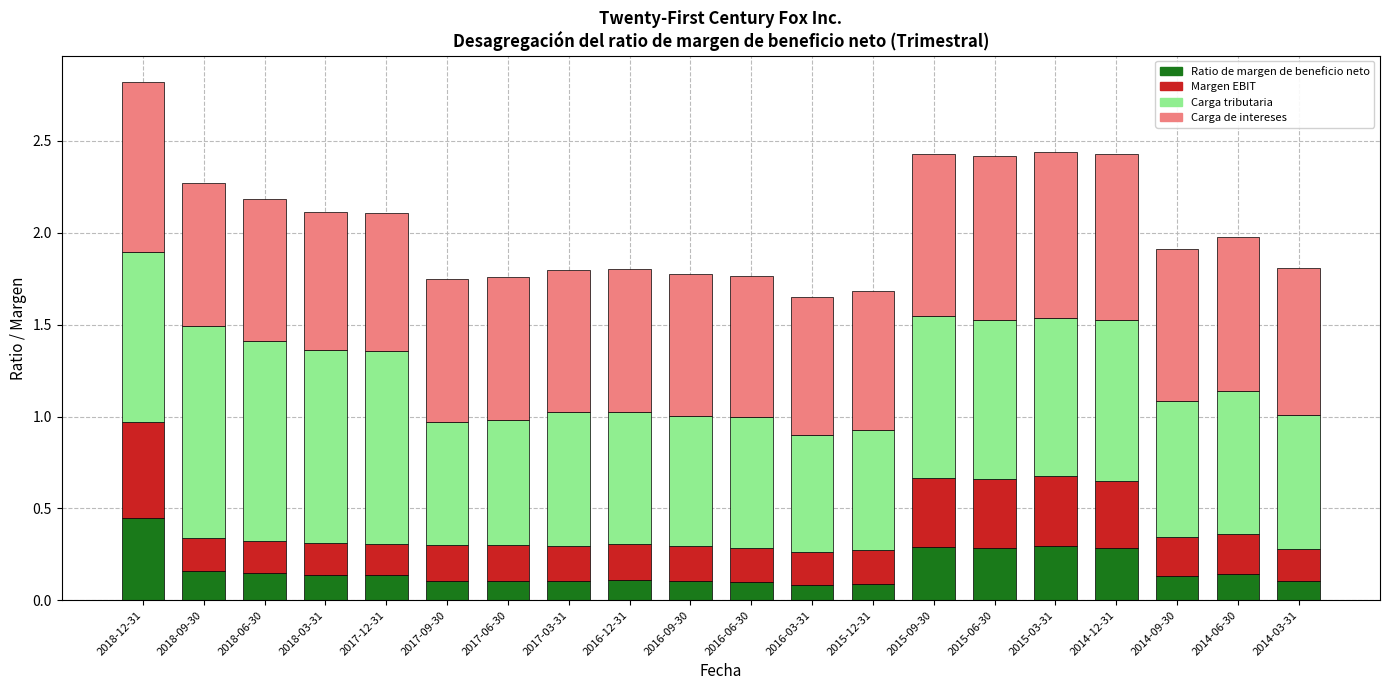

At which category is the sum across all series the highest?

2018-12-31